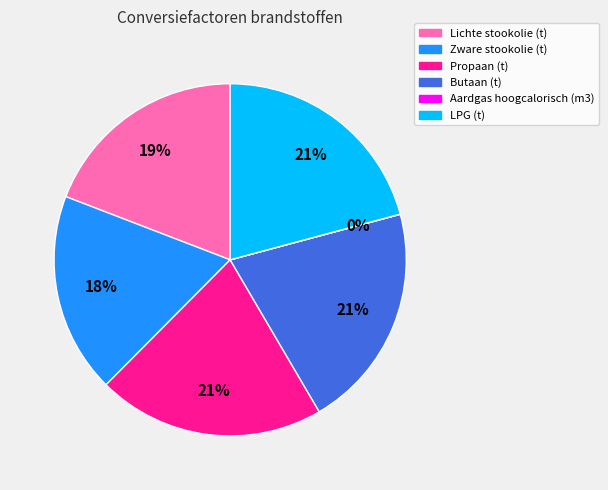

True or false: Zware stookolie (t) accounts for 24% of the total.

False